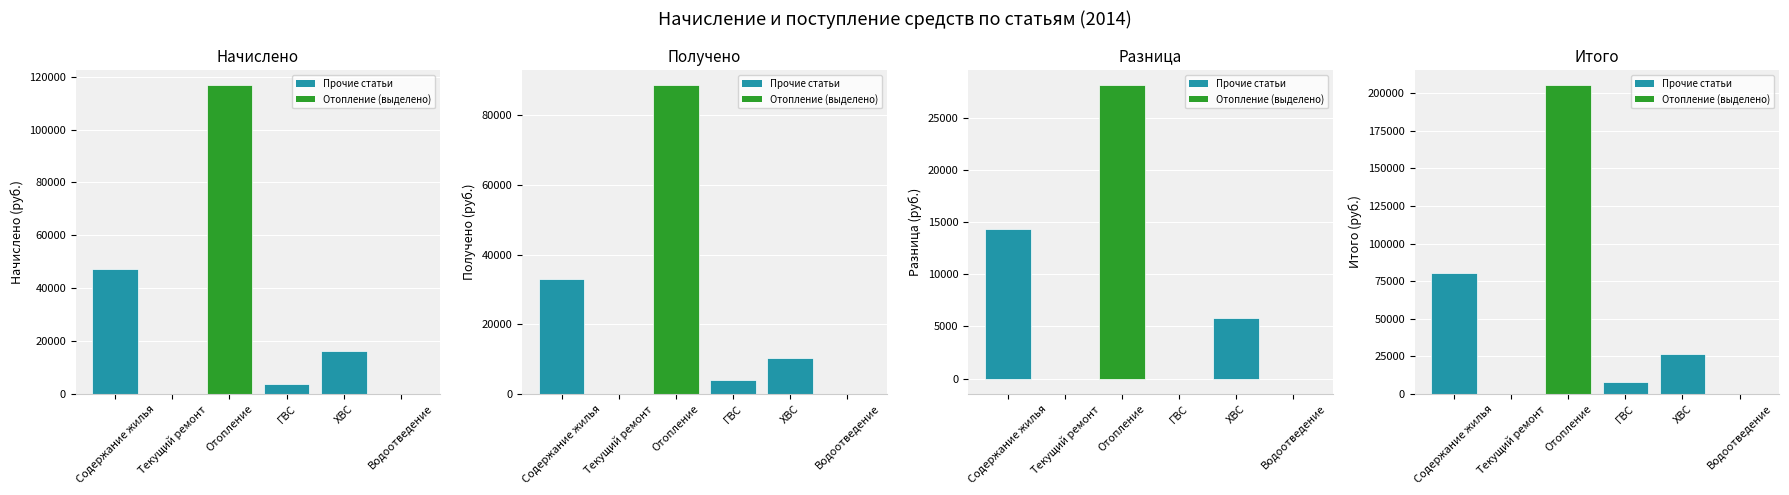

What is the spread (max minus min) of values at Отопление?

177082.7